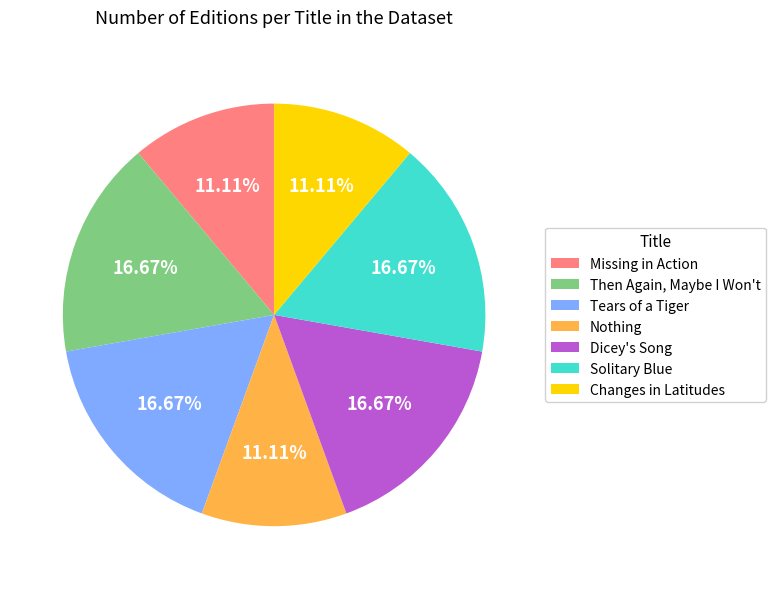

Between Tears of a Tiger and Changes in Latitudes, which is larger?

Tears of a Tiger